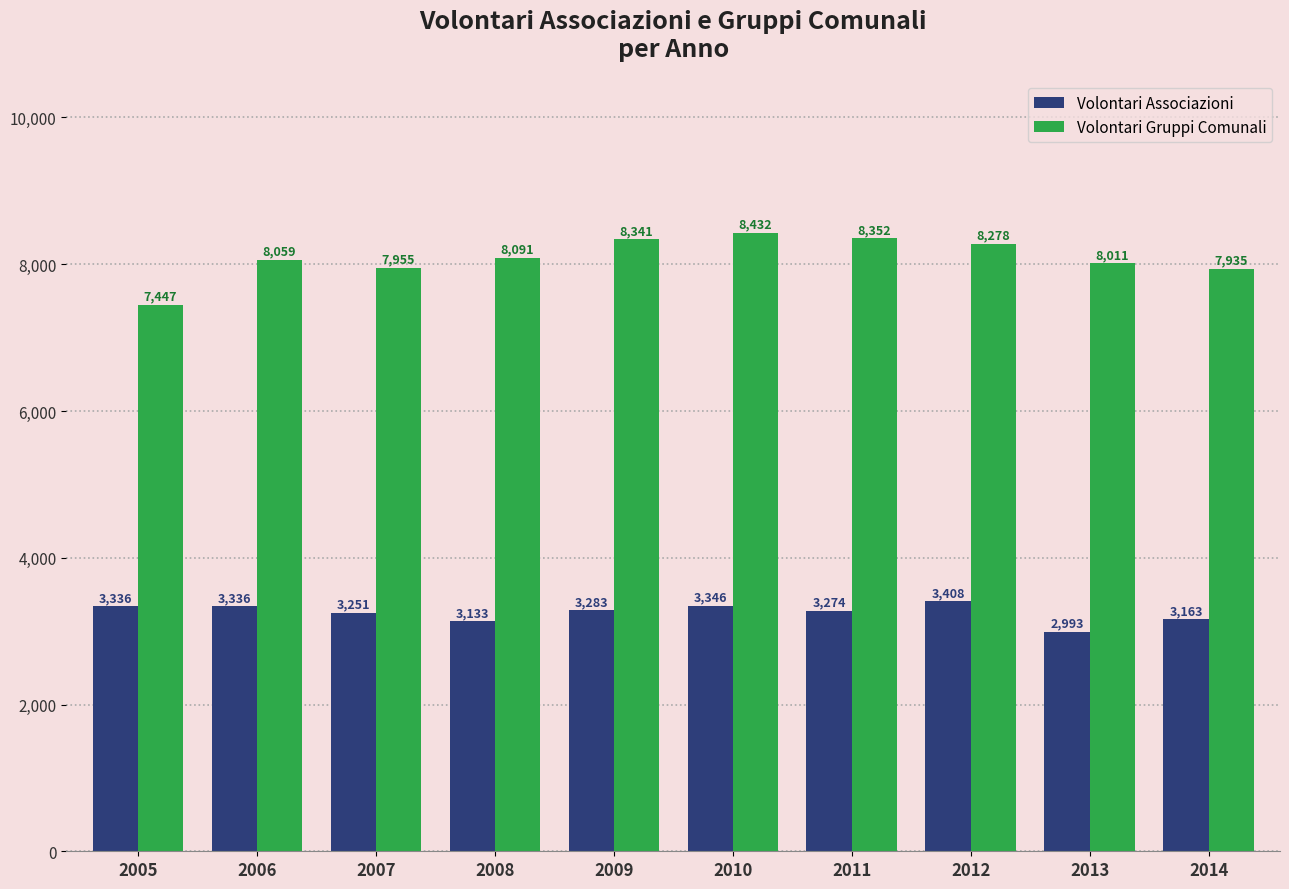

What is the maximum value shown in the chart?

8432